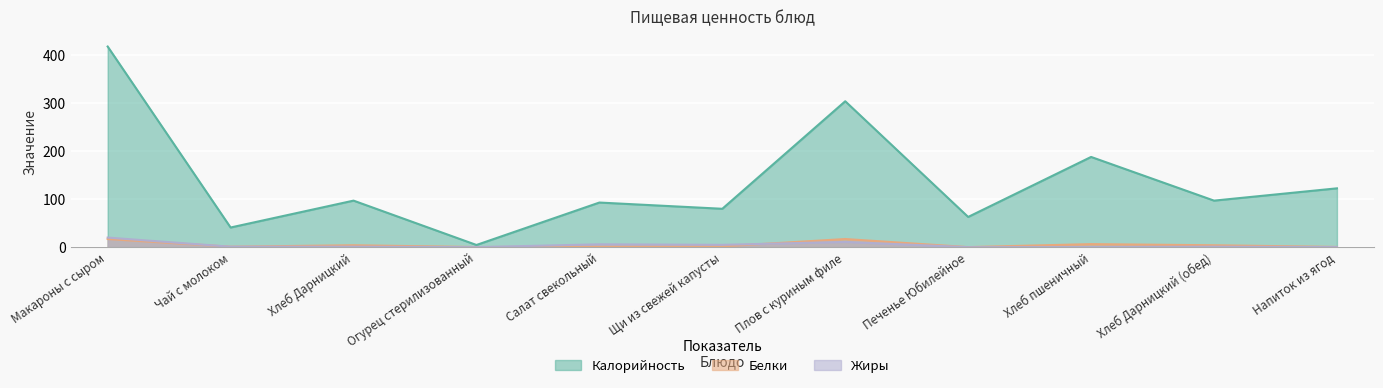

Reading left to right, what are all the values shown in this chart?

Калорийность: Макароны с сыром=418.0	Чай с молоком=41.0	Хлеб Дарницкий=97.0	Огурец стерилизованный=4.6	Салат свекольный=93.0	Щи из свежей капусты=80.0	Плов с куриным филе=304.0	Печенье Юбилейное=63.0	Хлеб пшеничный=188.0	Хлеб Дарницкий (обед)=97.0	Напиток из ягод=122.6
Белки: Макароны с сыром=17.0	Чай с молоком=1.0	Хлеб Дарницкий=4.0	Огурец стерилизованный=0.3	Салат свекольный=1.0	Щи из свежей капусты=1.8	Плов с куриным филе=17.0	Печенье Юбилейное=0.2	Хлеб пшеничный=6.4	Хлеб Дарницкий (обед)=4.0	Напиток из ягод=0.5
Жиры: Макароны с сыром=20.0	Чай с молоком=1.0	Хлеб Дарницкий=1.0	Огурец стерилизованный=0.0	Салат свекольный=6.0	Щи из свежей капусты=4.9	Плов с куриным филе=11.0	Печенье Юбилейное=0.0	Хлеб пшеничный=0.3	Хлеб Дарницкий (обед)=1.0	Напиток из ягод=0.2